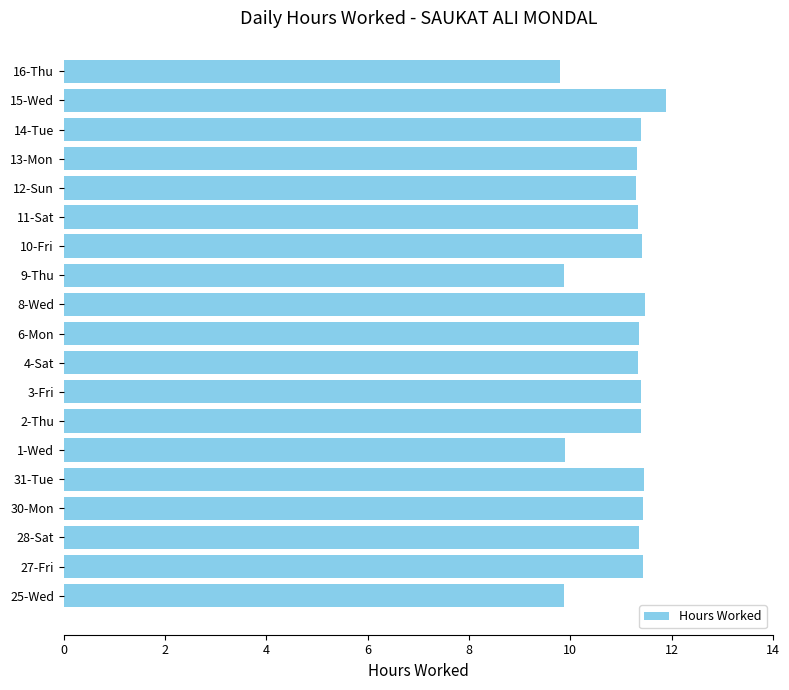

The chart shows a value of 11.4 at 30-Mon. True or false?

True